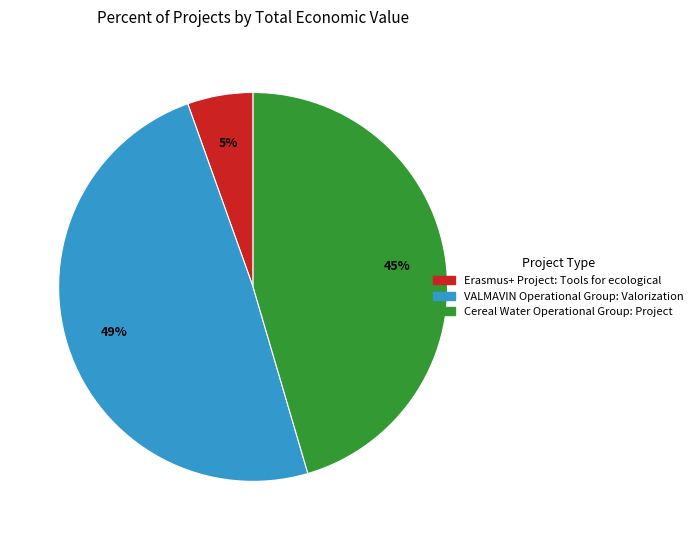

Which has a higher value, VALMAVIN Operational Group or Cereal Water Operational Group?

VALMAVIN Operational Group